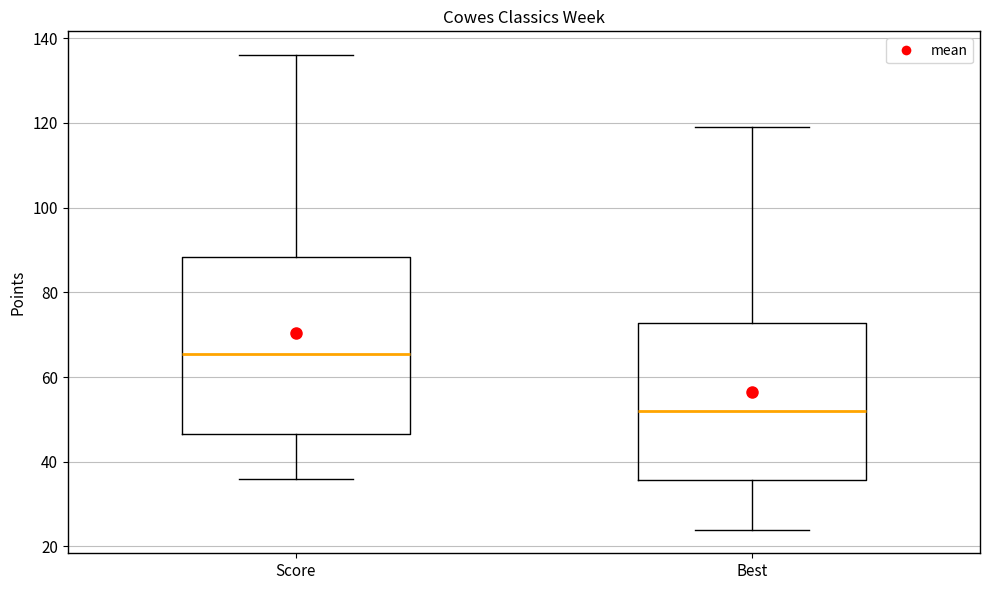

Comparing the boxes themselves (not the whiskers), which one is the tallest?

Score